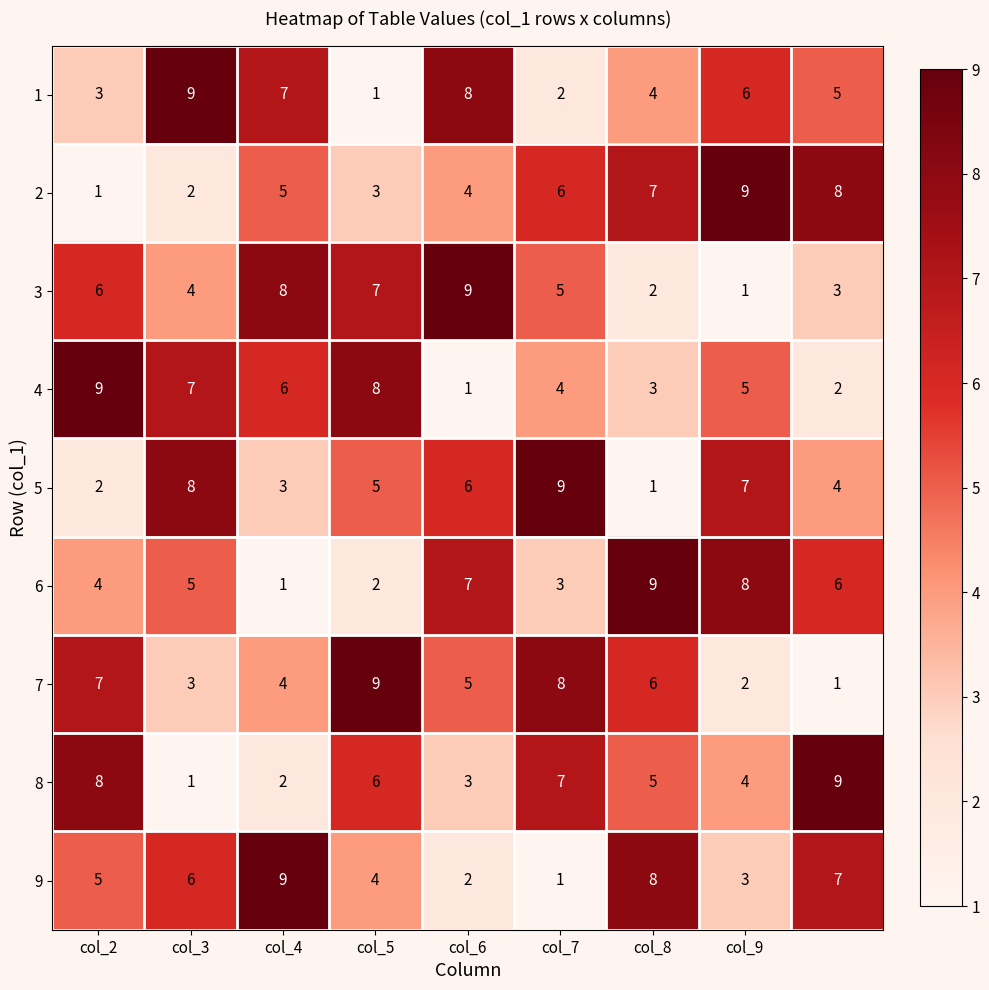

Count the number of data series in this chart.

9